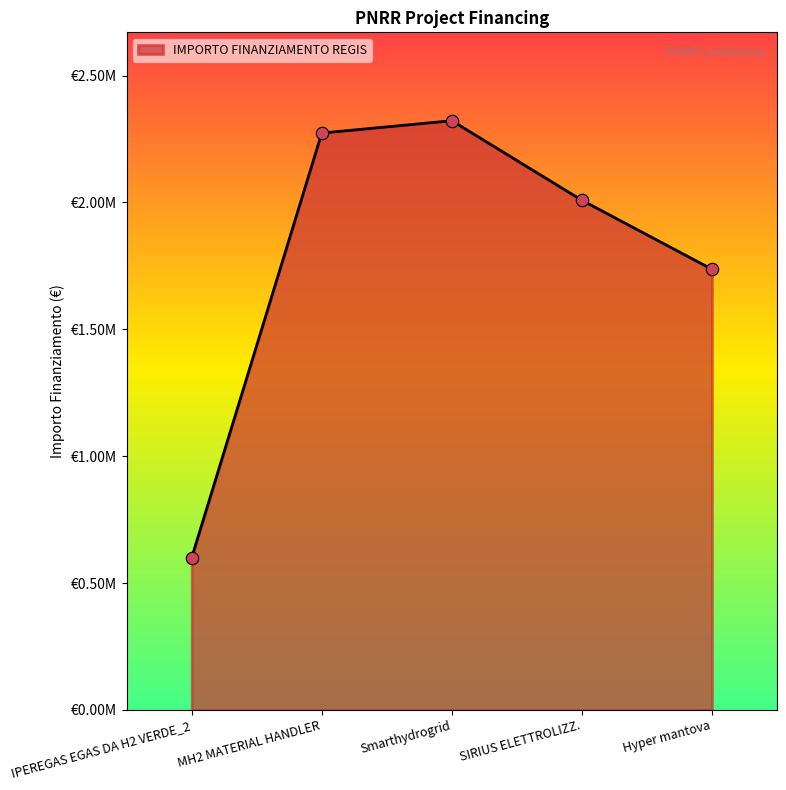

Approximately how many times larger is the value at MH2 MATERIAL HANDLER compared to SIRIUS ELETTROLIZZ.?

1.1